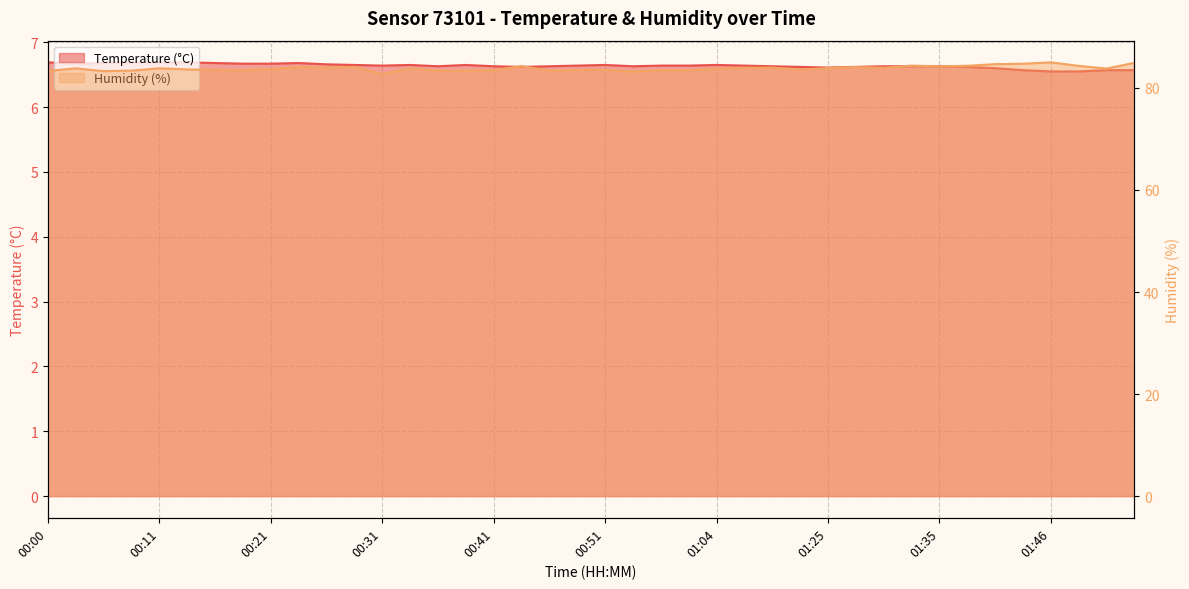

At which label does Humidity (%) reach its peak?

01:46